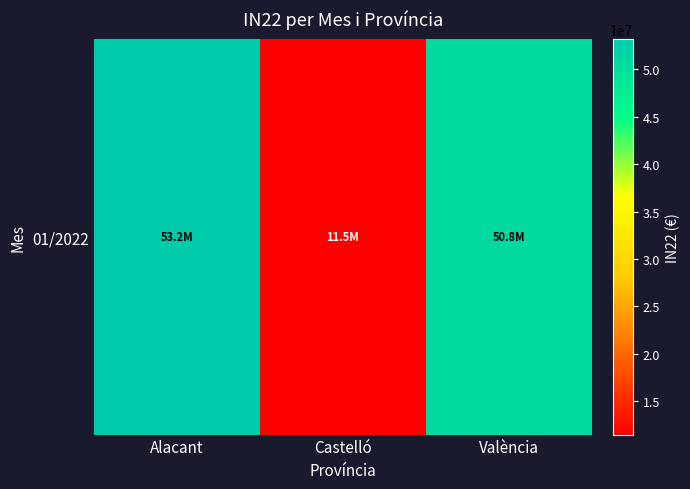

Reading left to right, list all the values displayed in this chart.

Alacant=53190289.1	Castelló=11510439.7	València=50752217.1